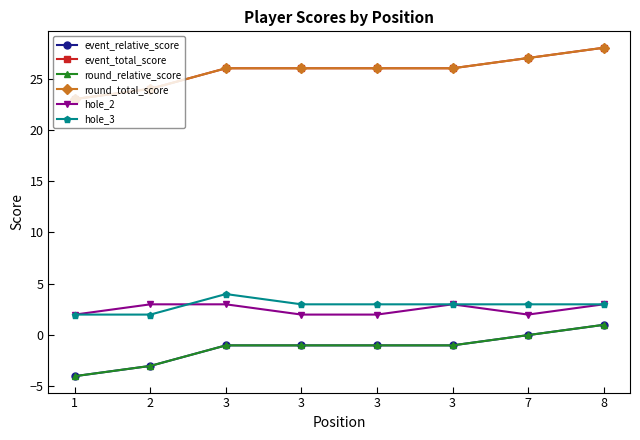

Reading left to right, transcribe all the data shown in this chart.

event_relative_score: -4	-3	-1	-1	-1	-1	0	1
event_total_score: 23	24	26	26	26	26	27	28
round_relative_score: -4	-3	-1	-1	-1	-1	0	1
round_total_score: 23	24	26	26	26	26	27	28
hole_2: 2	3	3	2	2	3	2	3
hole_3: 2	2	4	3	3	3	3	3